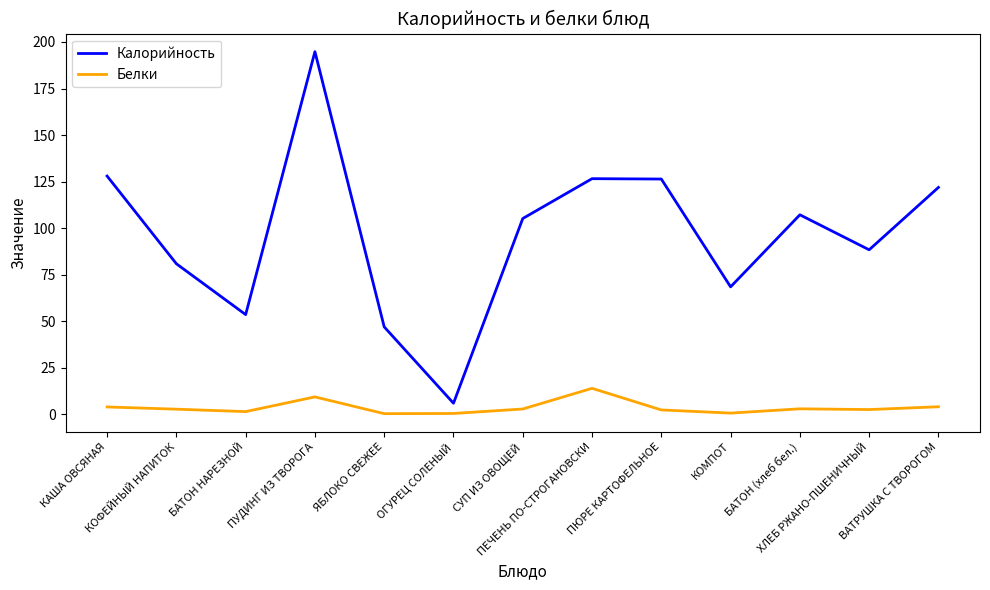

Between БАТОН НАРЕЗНОЙ and ЯБЛОКО СВЕЖЕЕ, which series saw the biggest shift?

Калорийность